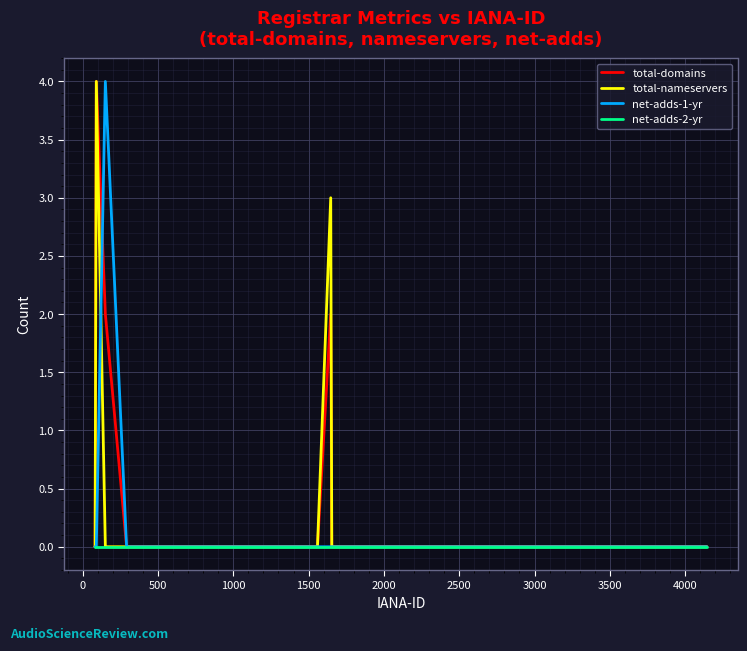

Reading left to right, what are all the values shown in this chart?

total-domains: 0	0	4	2	0	0	0	0	0	0	2	0	0	0	0	0	0	0	0	0
total-nameservers: 0	0	4	0	0	0	0	0	0	0	3	0	0	0	0	0	0	0	0	0
net-adds-1-yr: 0	0	0	4	0	0	0	0	0	0	0	0	0	0	0	0	0	0	0	0
net-adds-2-yr: 0	0	0	0	0	0	0	0	0	0	0	0	0	0	0	0	0	0	0	0